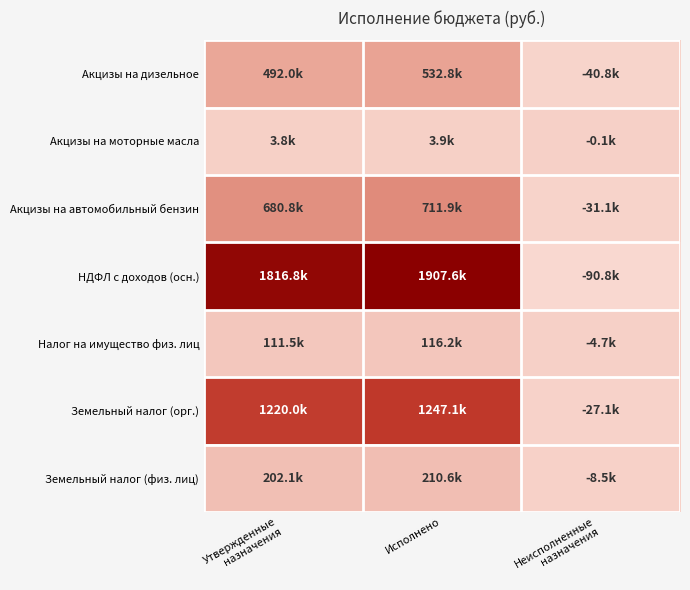

At which category does the chart reach its peak across all series?

Исполнено